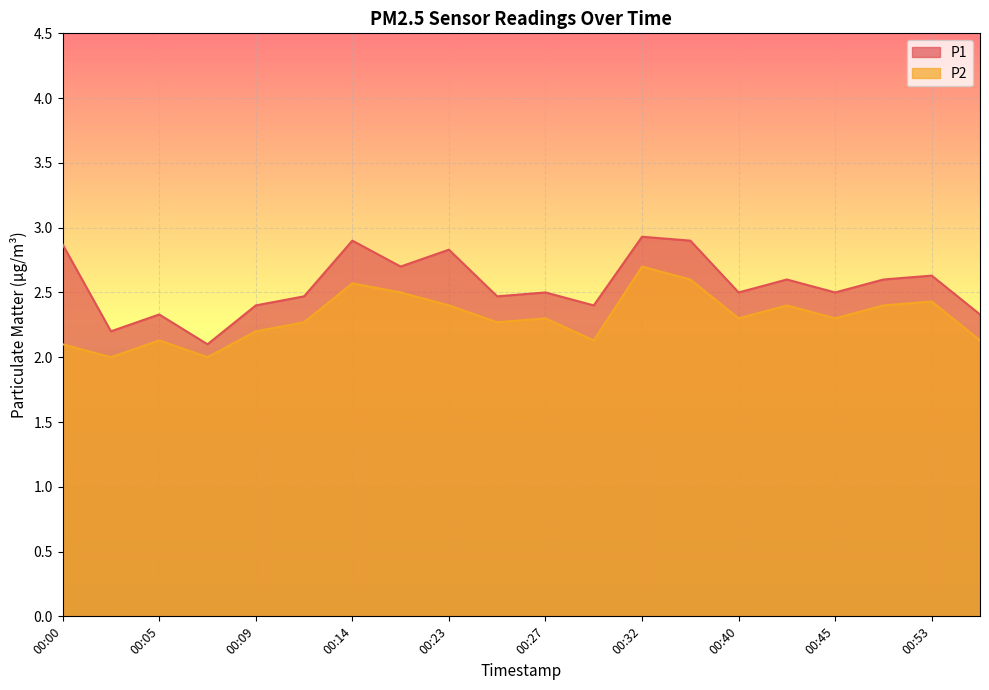

How many lines are shown in the chart?

2